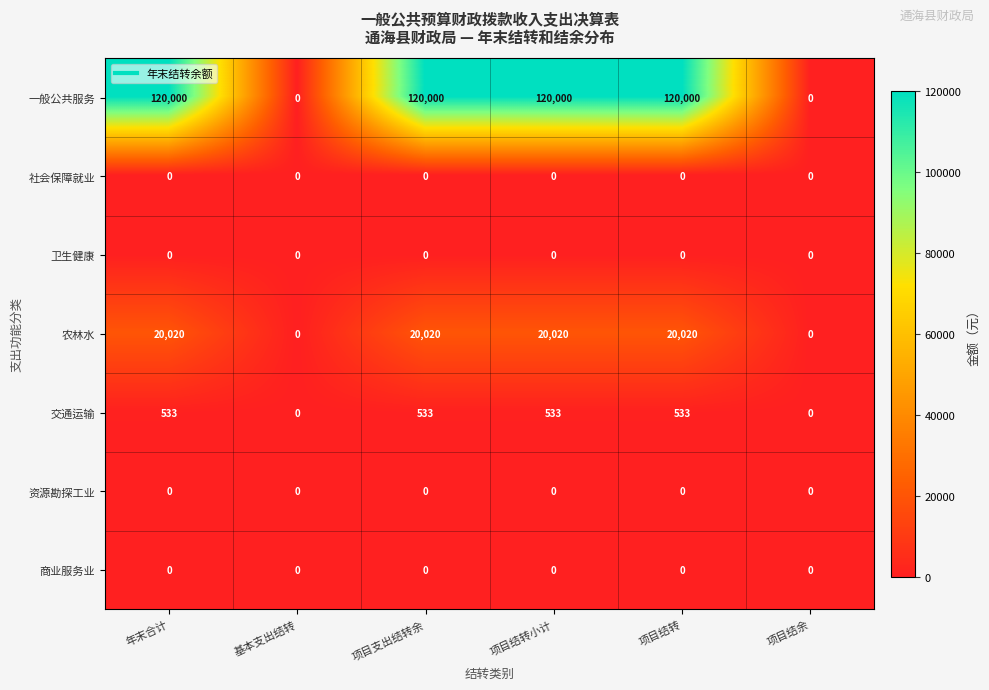

How many categories are shown in the chart?

6